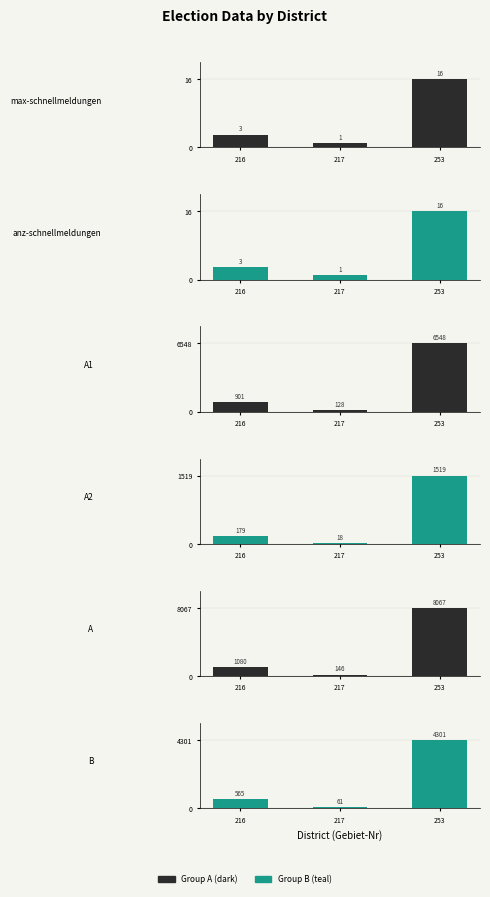

Where is B nearest to the value 2181?

216